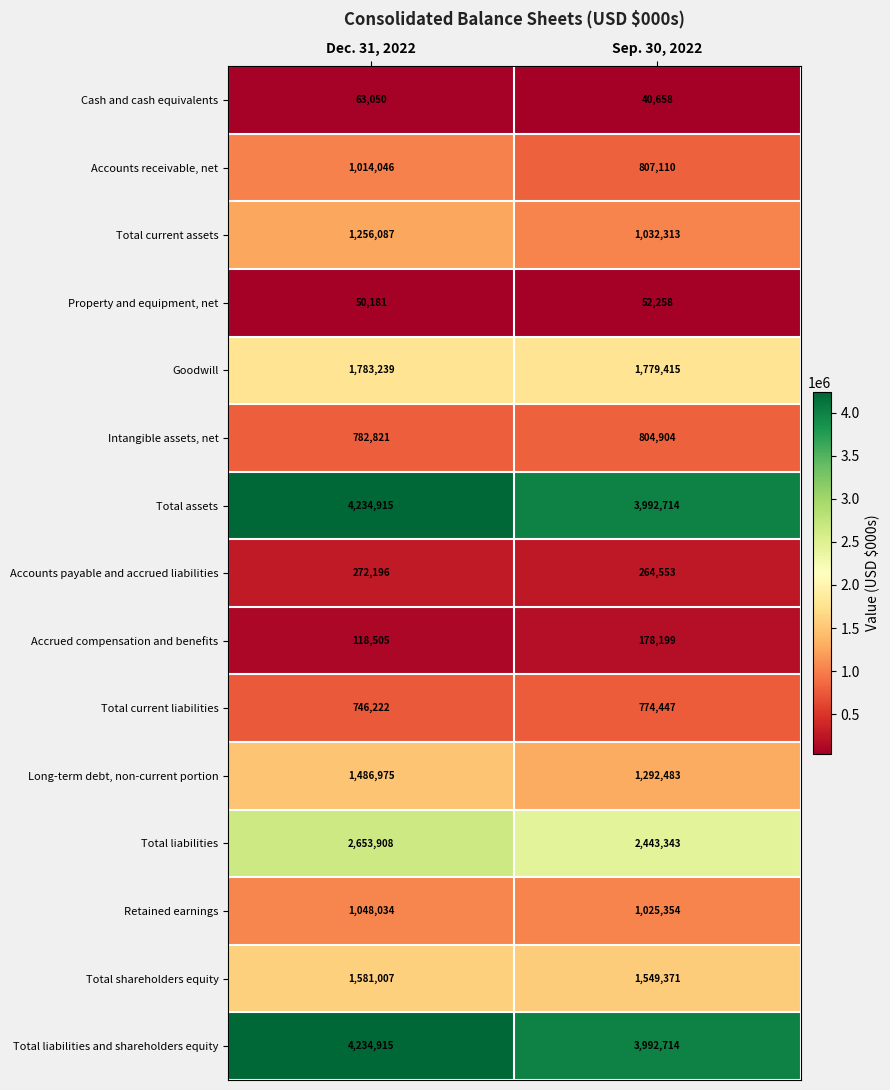

What is the difference between the Total assets values at Dec. 31, 2022 and Sep. 30, 2022?

242201